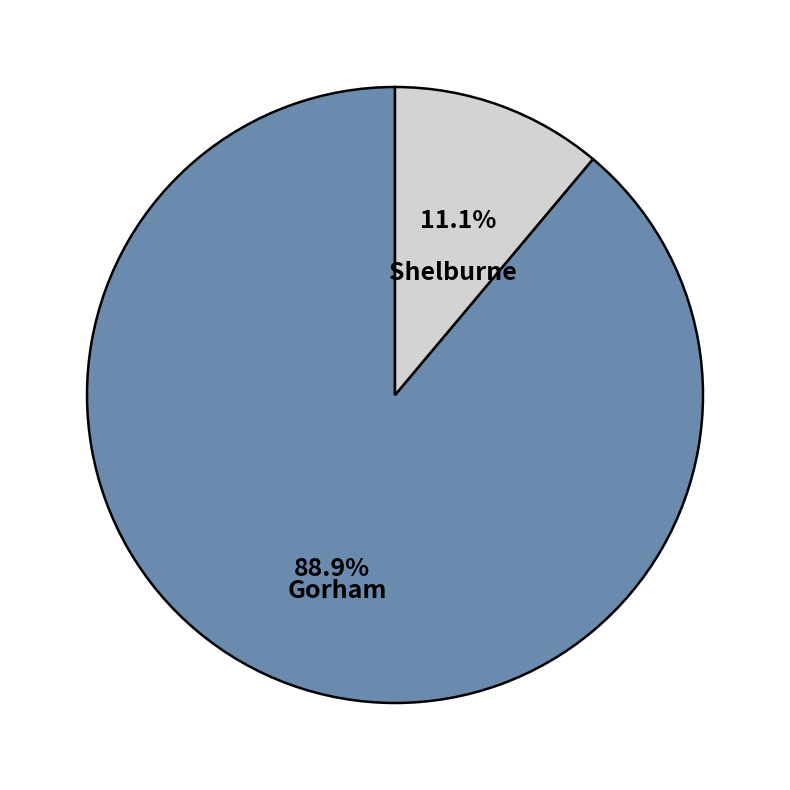

Which has a higher value, Shelburne or Gorham?

Gorham